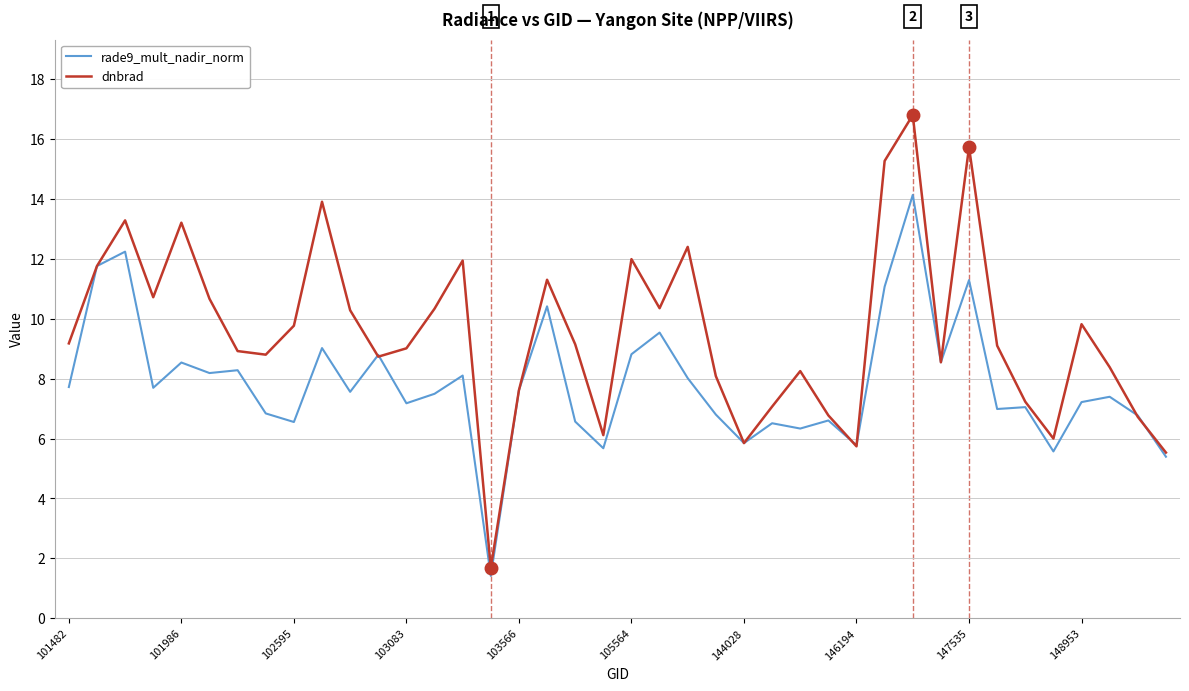

What is the greatest value displayed?

16.8